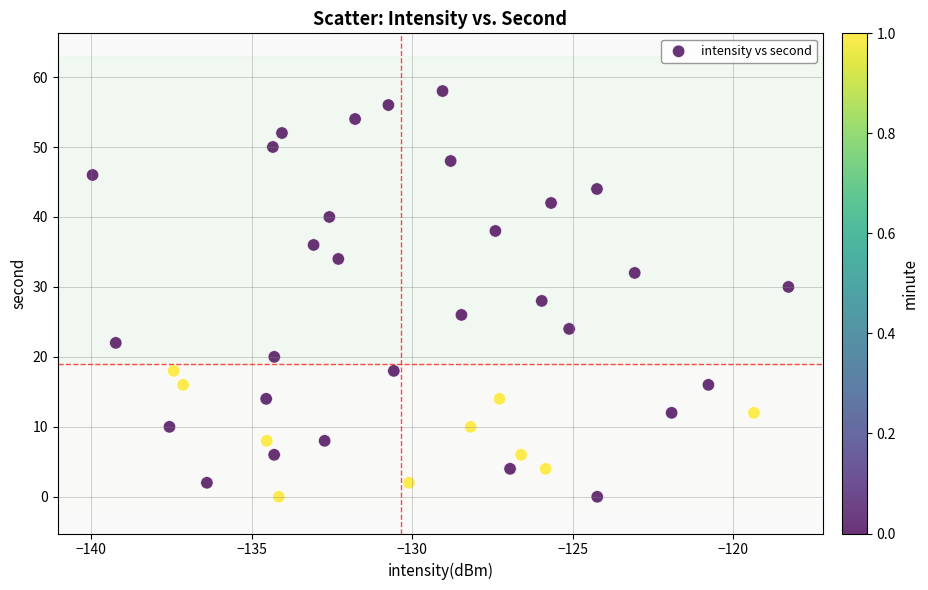

What is the range of Y values (max minus min)?

58